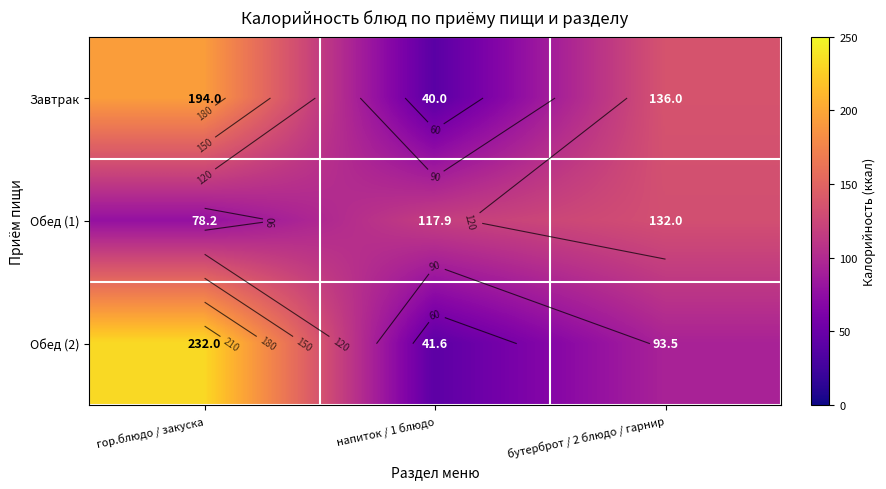

What is the average value of the Обед (2) series?

122.4